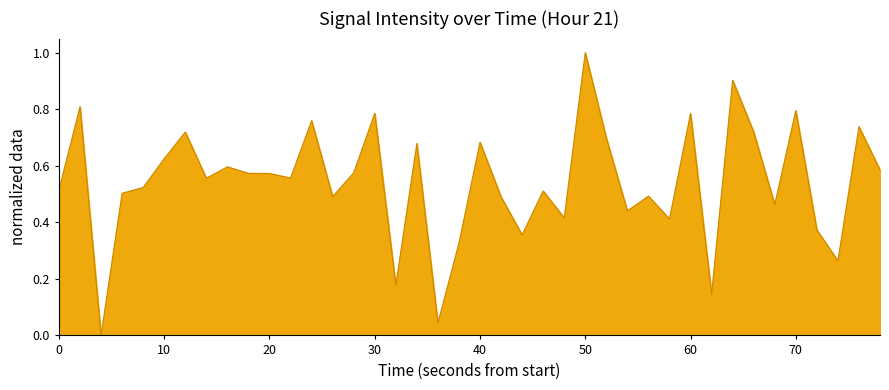

How many values exceed 0?

39